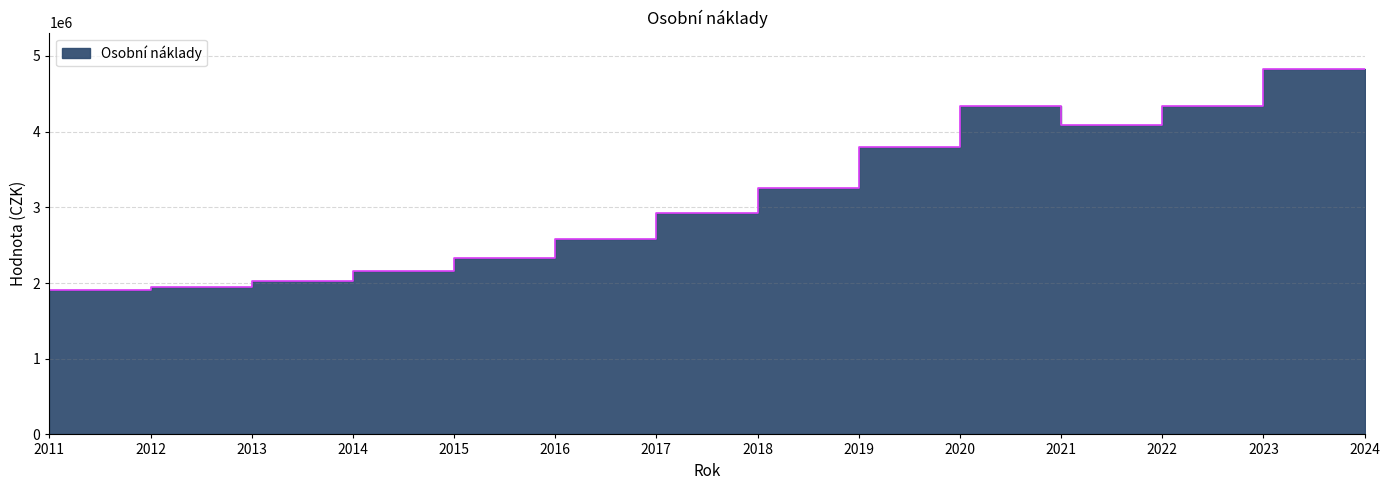

What is the maximum value shown in the chart?

4825299.0